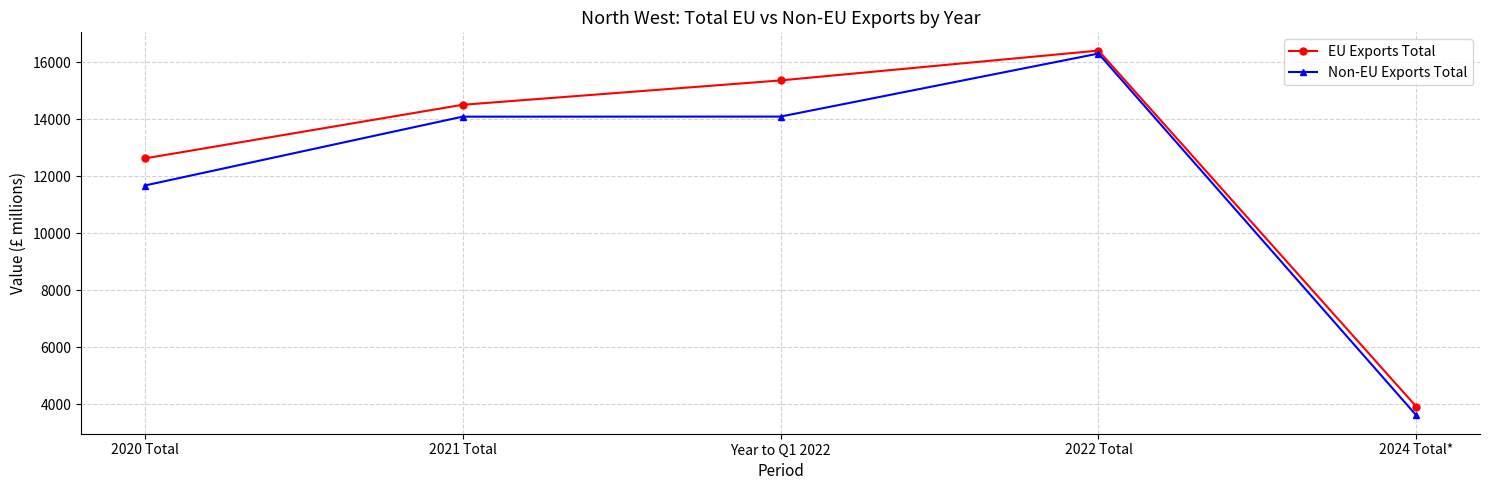

List the labels in order of EU Exports Total value, largest first.

2022 Total, Year to Q1 2022, 2021 Total, 2020 Total, 2024 Total*